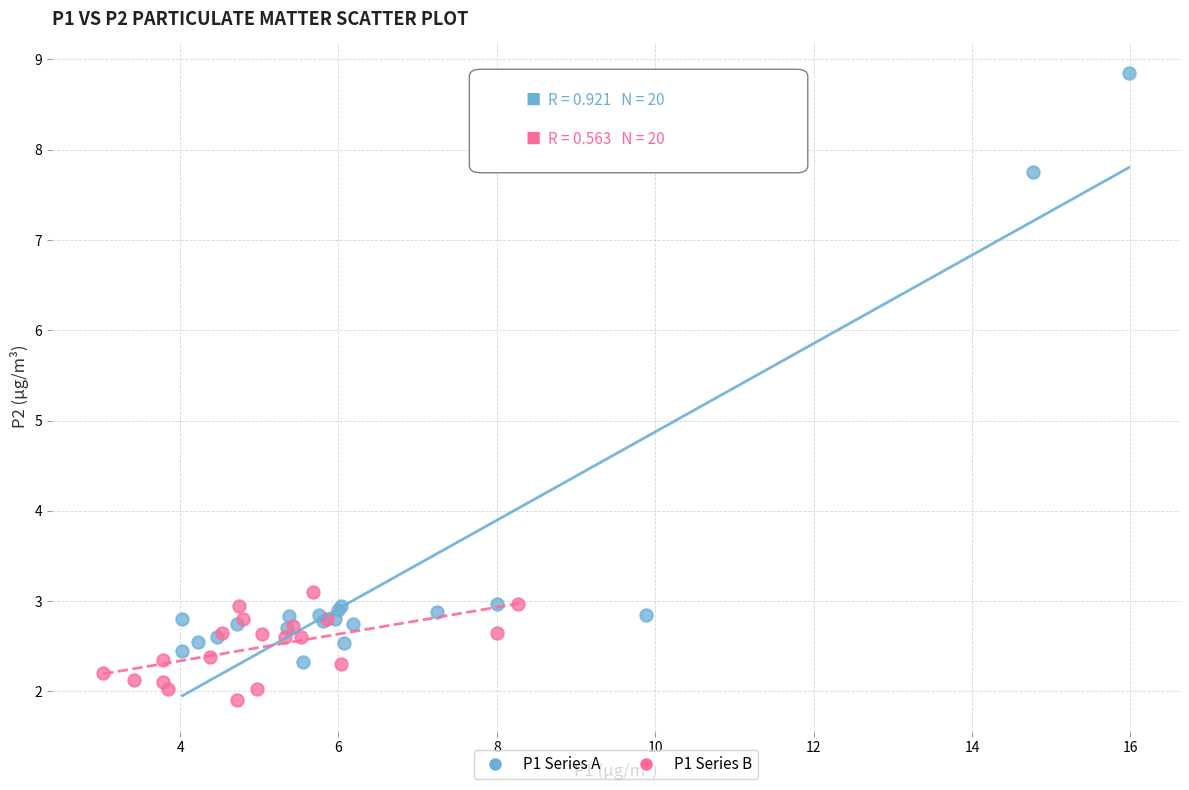

Which series has the largest Y range (max minus min)?

P1 Series A